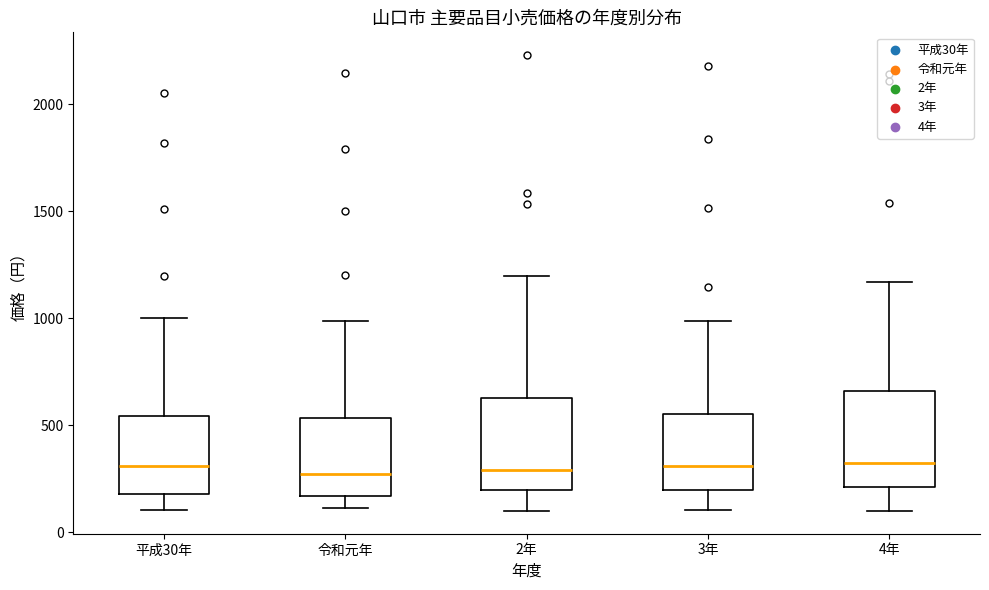

Reading left to right, transcribe this box plot: for each box, give where its median line is, the range the box spans, and where its two whiskers end, as read against the y-axis. The values are not printed on the chart, so give them approximately, as read against the axis.

平成30年: median 300, box 200 to 550, whiskers 100 to 1000
令和元年: median 250, box 150 to 550, whiskers 100 to 1000
2年: median 300, box 200 to 650, whiskers 100 to 1200
3年: median 300, box 200 to 550, whiskers 100 to 1000
4年: median 300, box 200 to 650, whiskers 100 to 1150